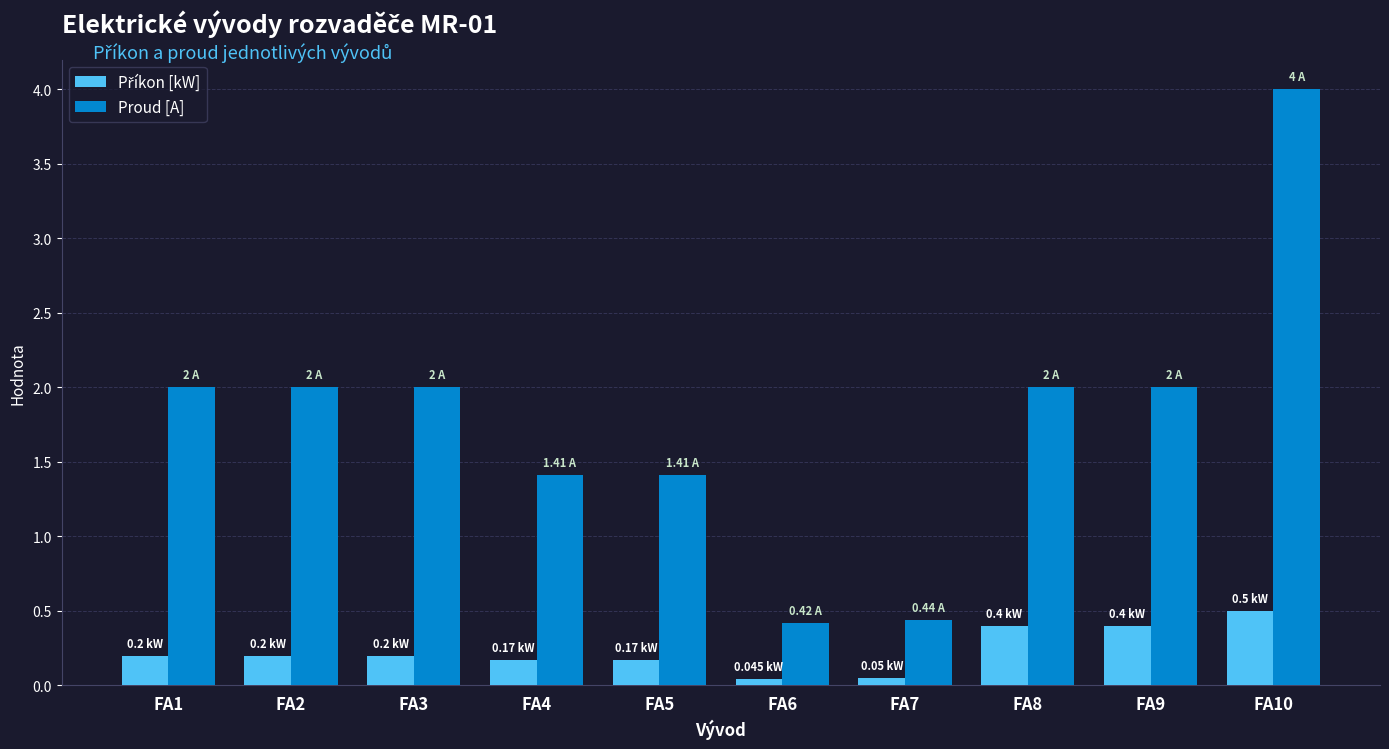

What is the total value across all series at FA1?

2.2